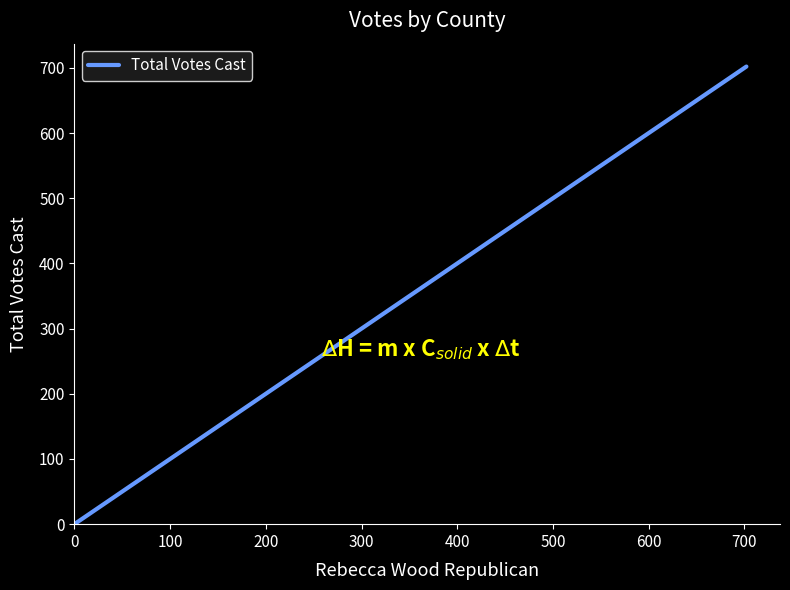

True or false: the data shows 920 at 100.

False